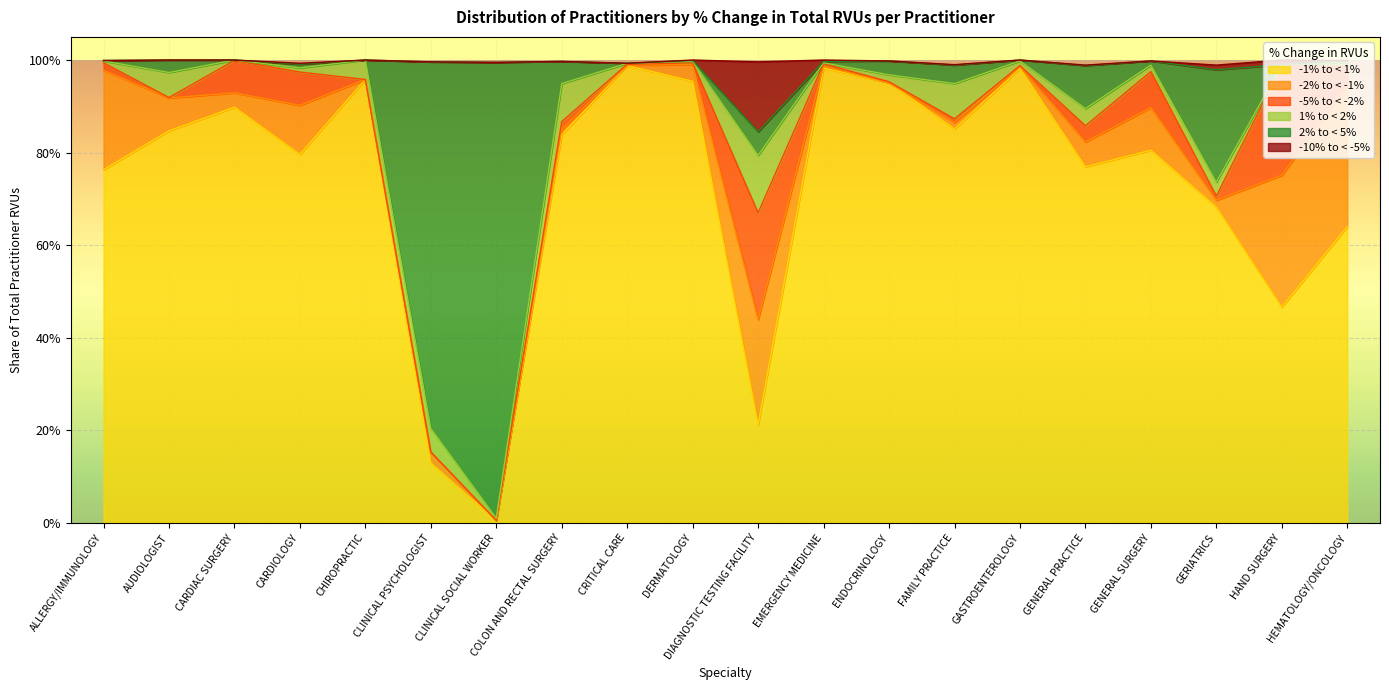

How many data points does each series have?

20